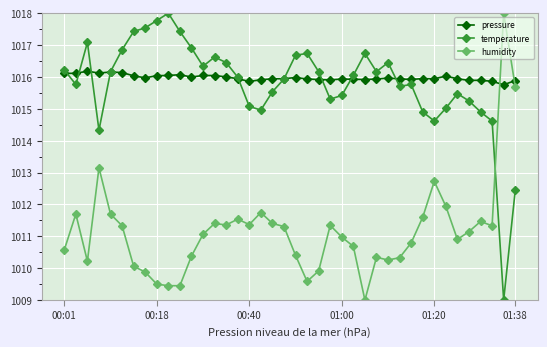

True or false: humidity and pressure intersect in this chart.

True